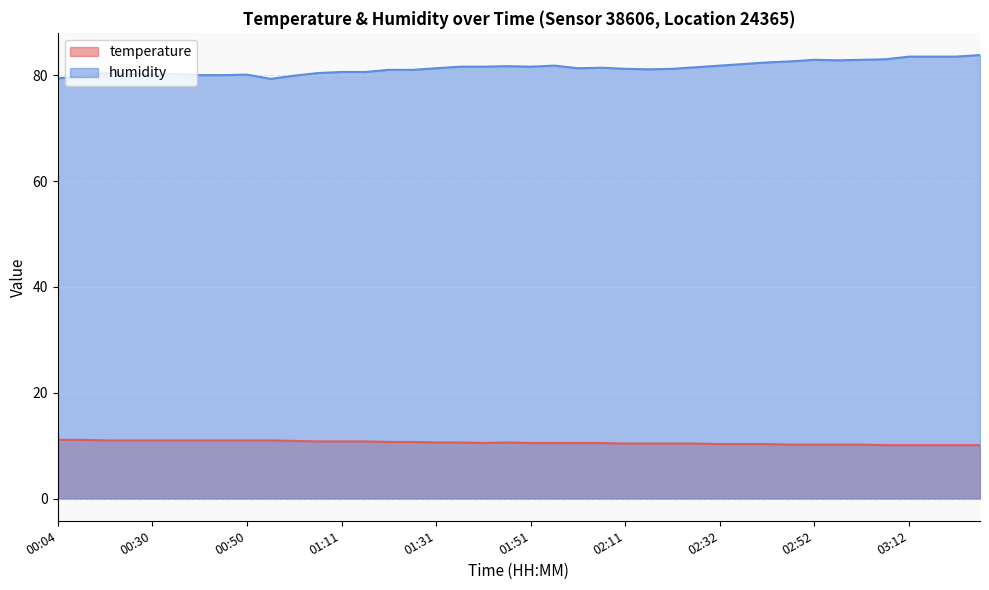

Rank the series at 02:22 from highest to lowest value.

humidity, temperature